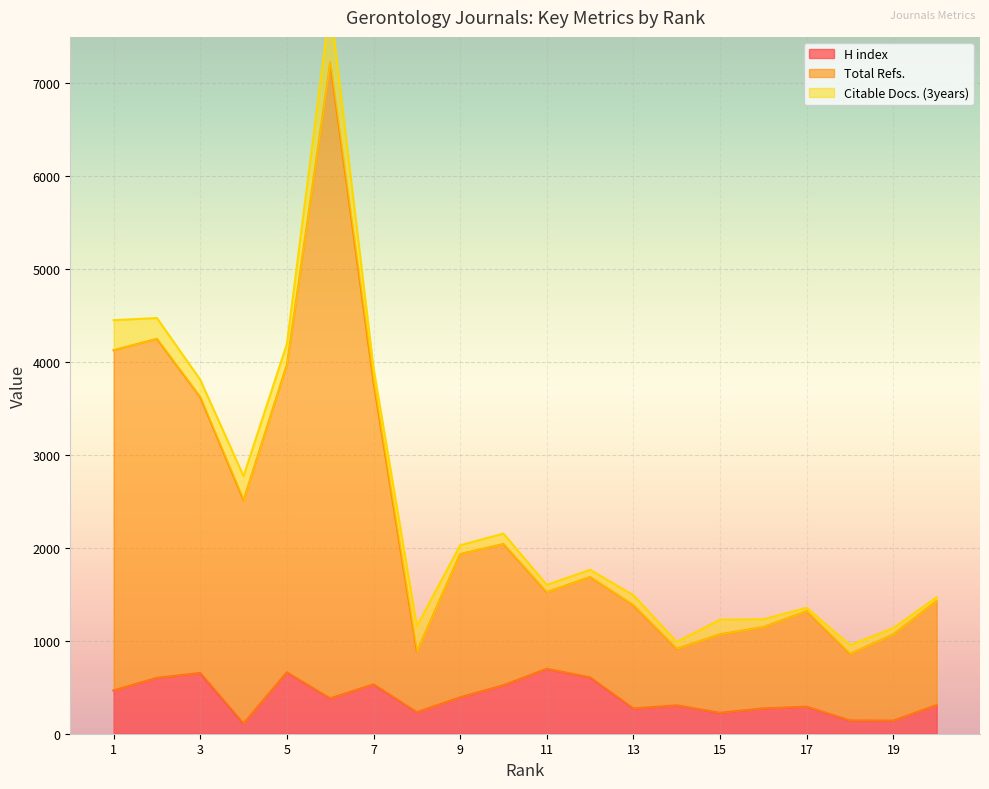

Which series has the largest total across all categories?

Total Refs.